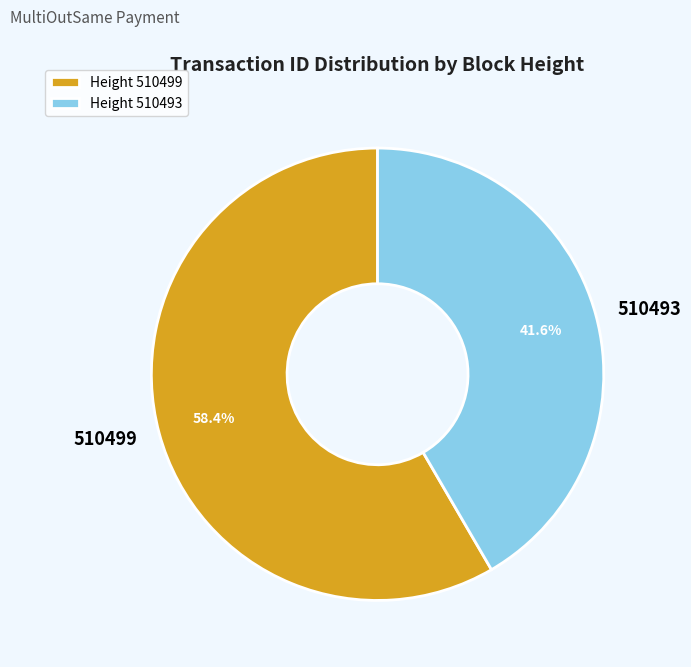

Rank the categories by value from highest to lowest.

Height 510499, Height 510493